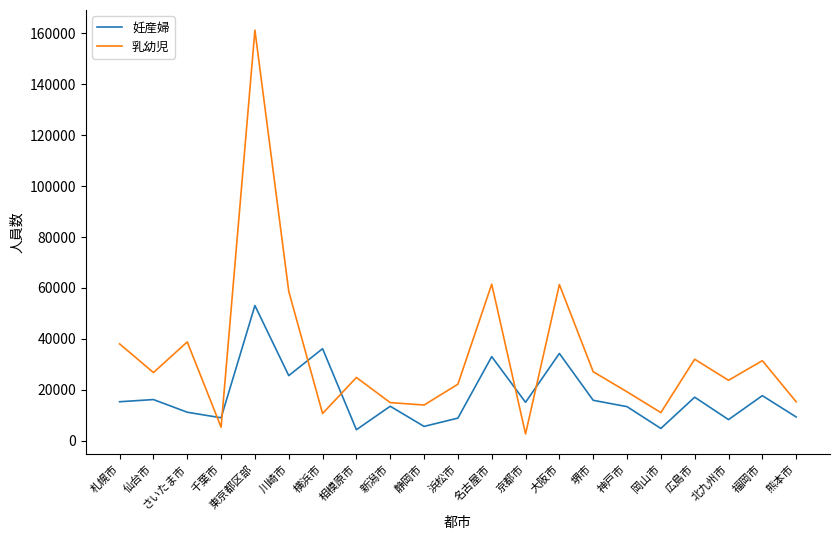

Where does the 乳幼児 series first go above 24848?

札幌市